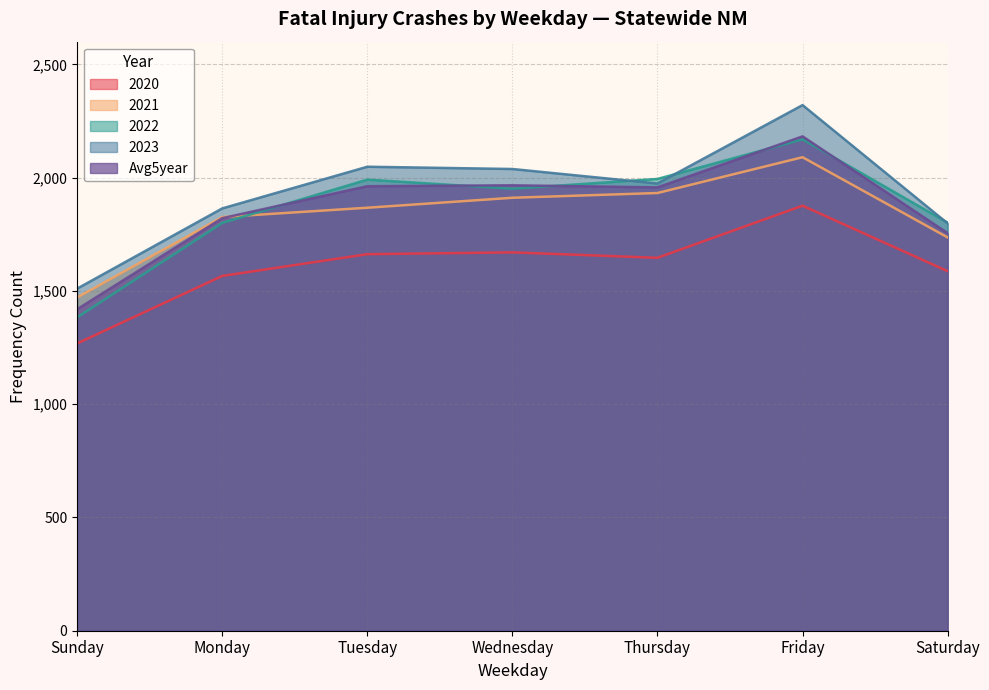

What is the approximate value of 2023 at Thursday, to the nearest 50?

1950